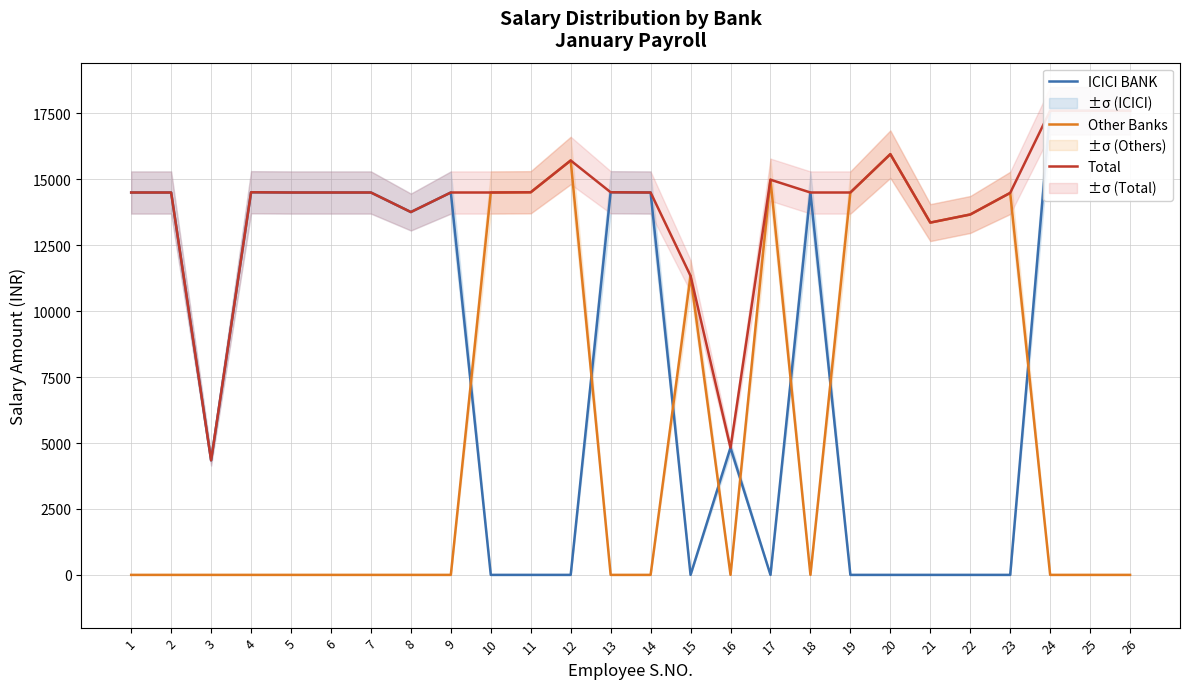

Count the number of categories in the chart.

26